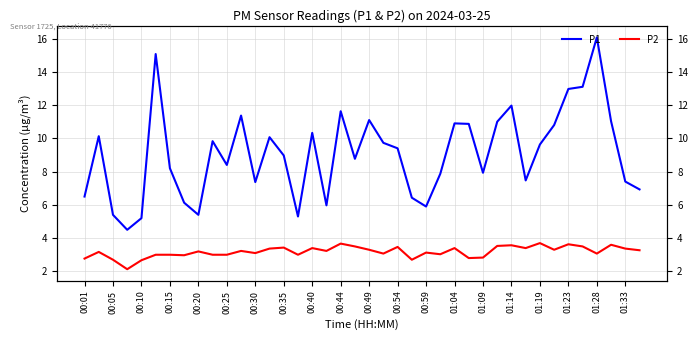

What are all the series names shown in the legend?

P1, P2